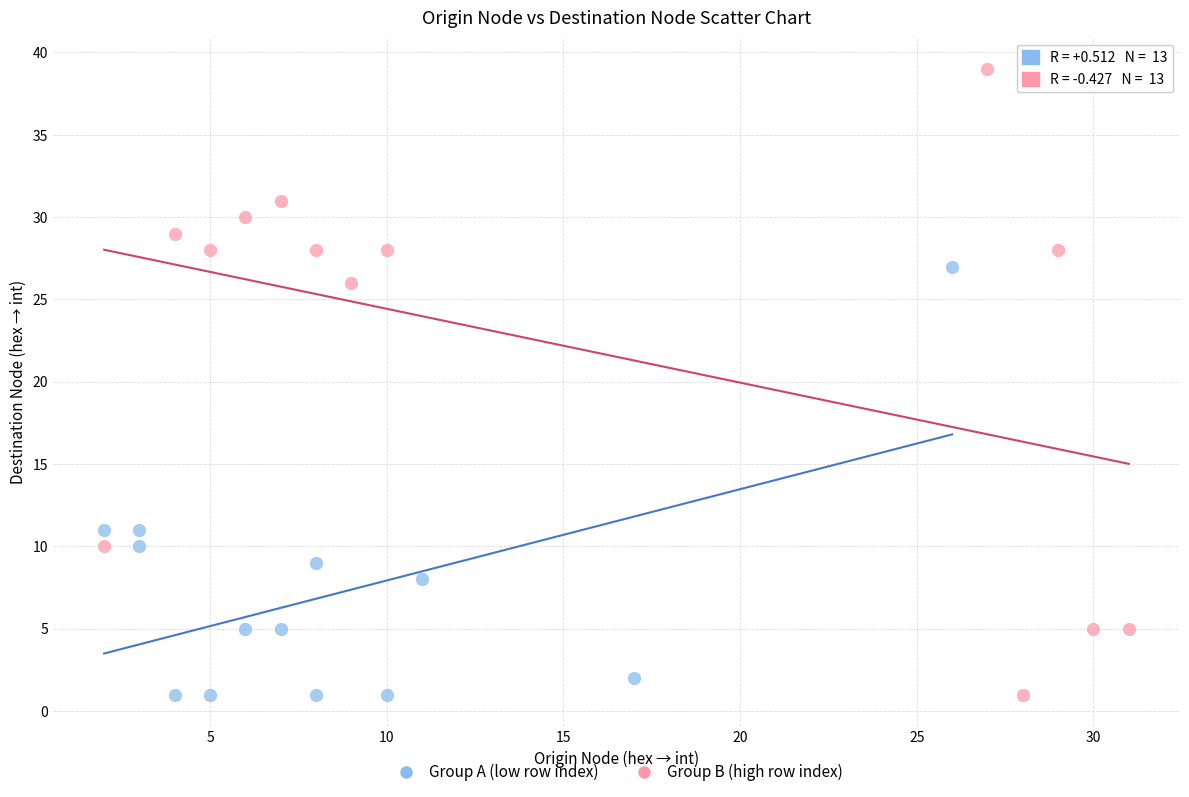

Which series has the largest Y range (max minus min)?

Group B (high row index)